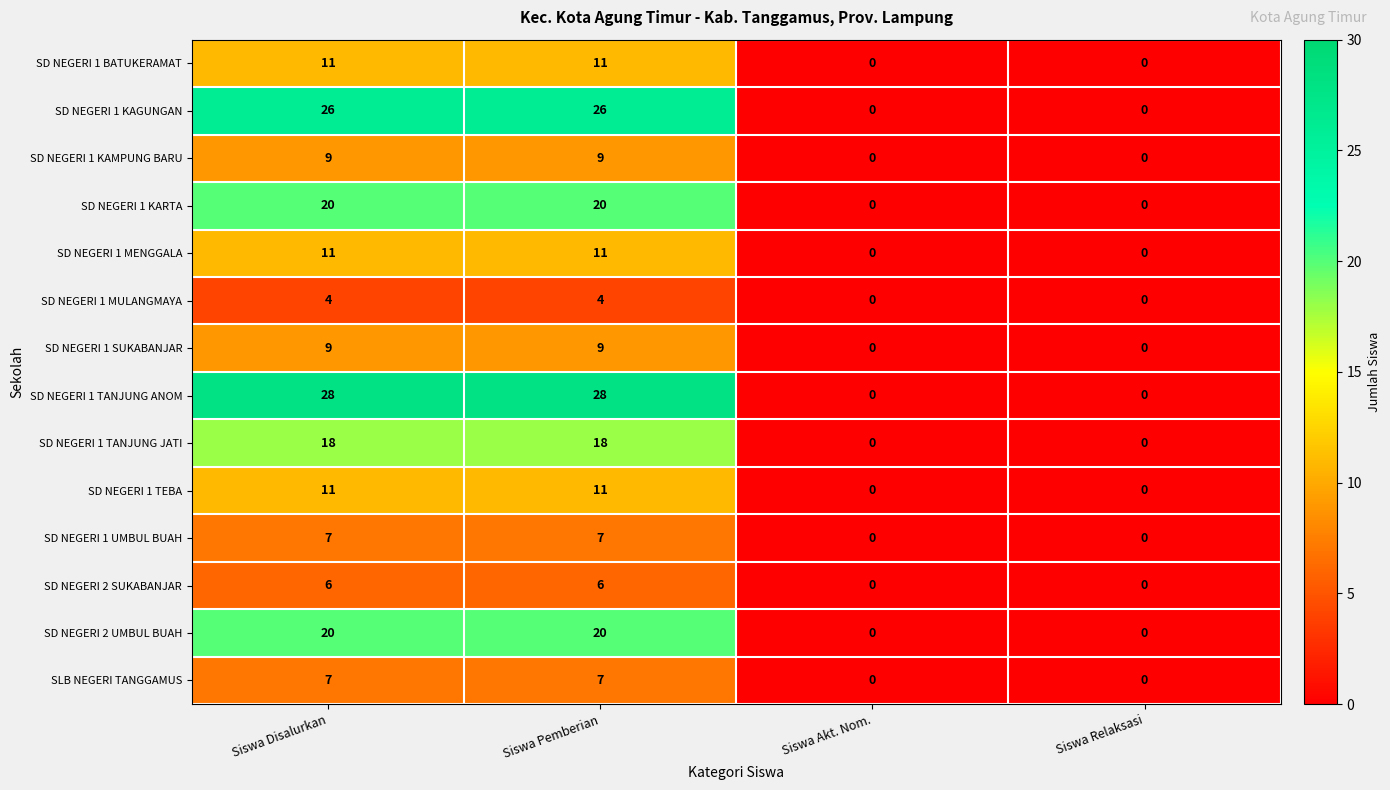

How many series are shown in this chart?

14